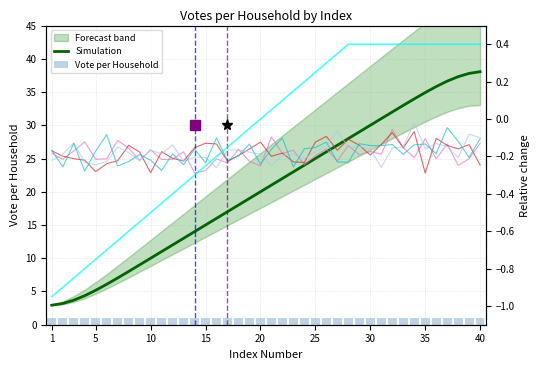

Between 1 and 30, which series saw the biggest shift?

Simulation